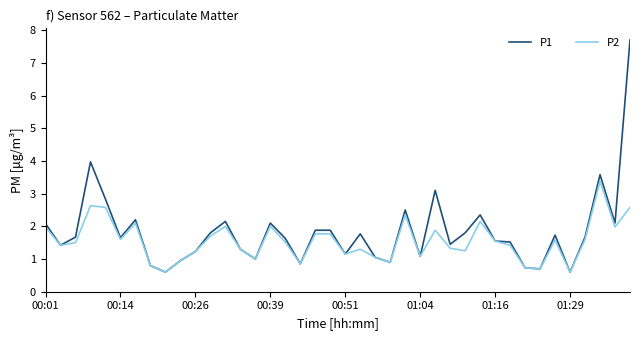

List the series in order of their peak value, highest first.

P1, P2